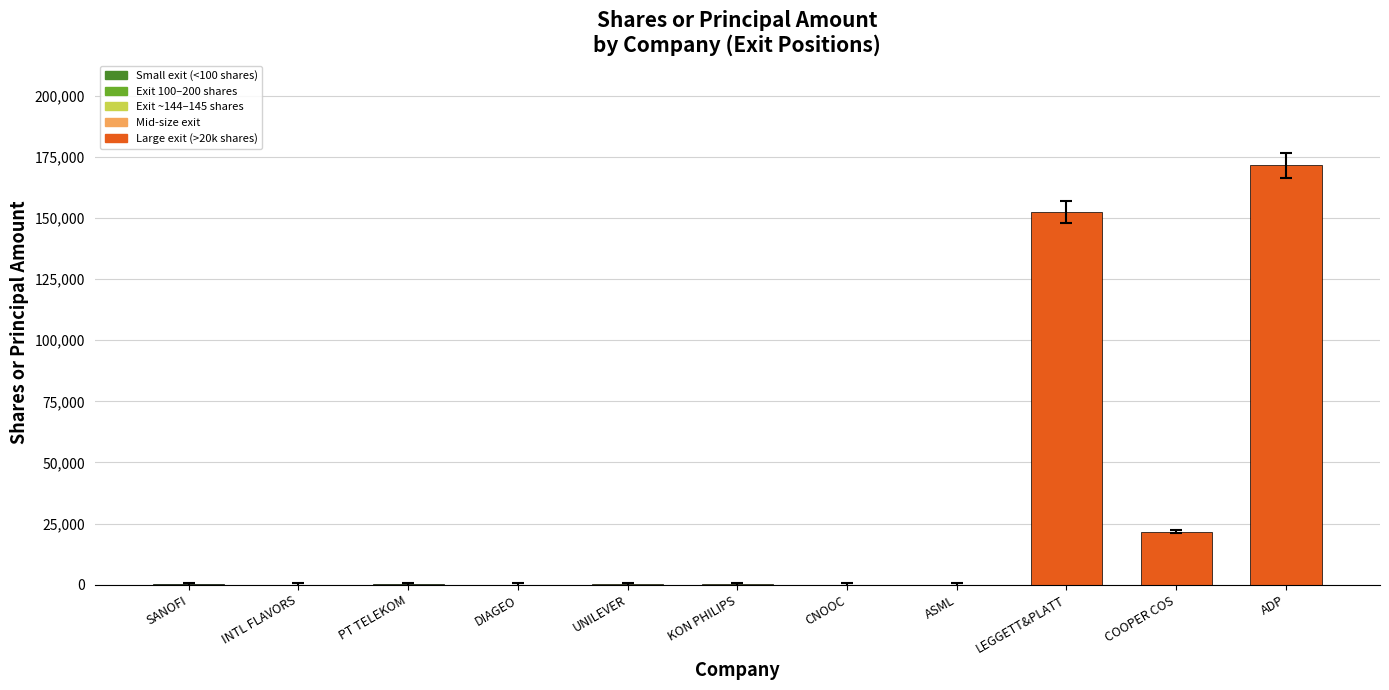

What is the change in value from COOPER COS to ADP?

+149946